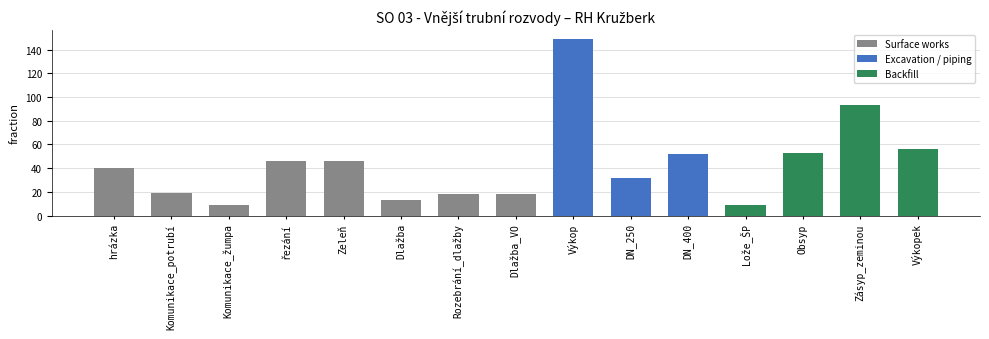

What is the sum of all values?

653